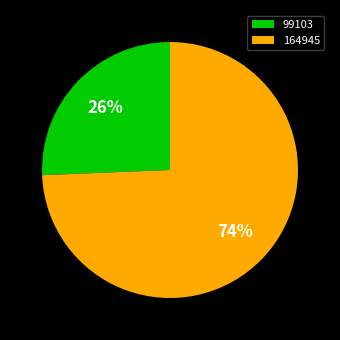

What percentage is the 99103 slice, to the nearest percent?

26%